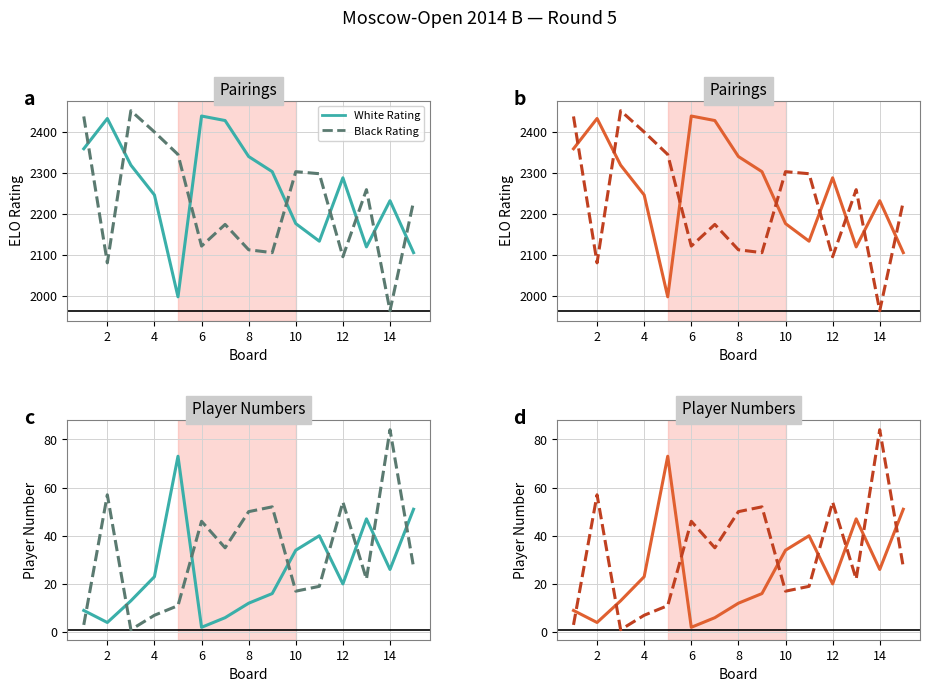

Reading left to right, list all the values displayed in this chart.

White Rating: 2359	2433	2319	2246	1997	2439	2428	2340	2303	2176	2133	2288	2119	2232	2105
Black Rating: 2438	2080	2452	2400	2345	2121	2174	2112	2105	2303	2298	2095	2259	1963	2230
White No.: 9	4	13	23	73	2	6	12	16	34	40	20	47	26	51
Black No.: 3	57	1	7	11	46	35	50	52	17	19	54	22	84	27